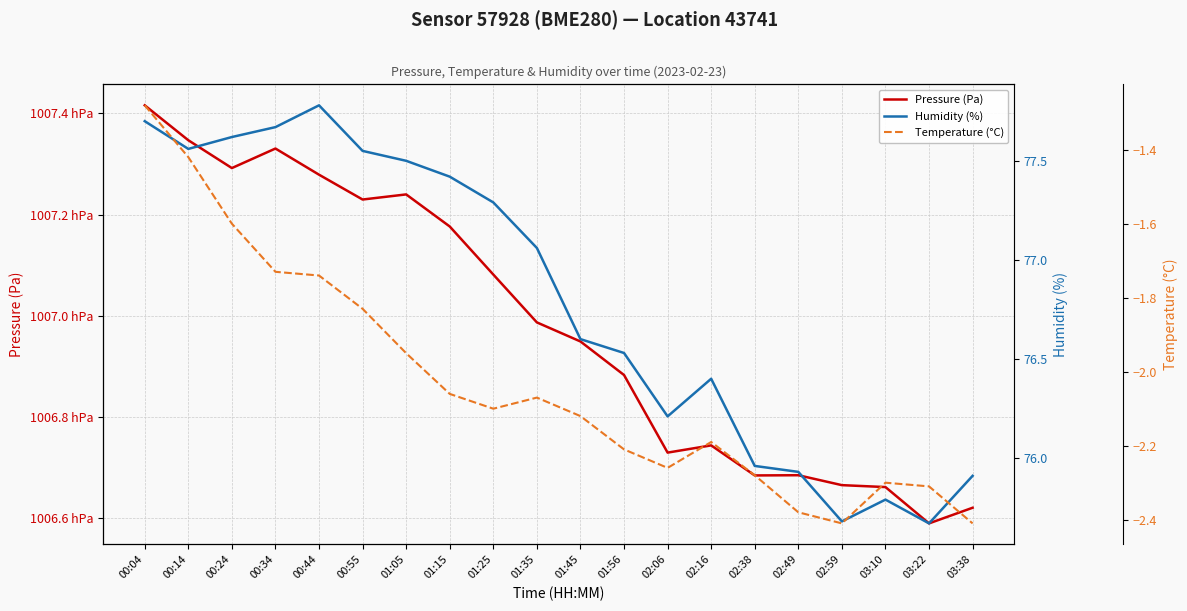

True or false: Humidity (%) has a value of 76.2 at 02:06.

True